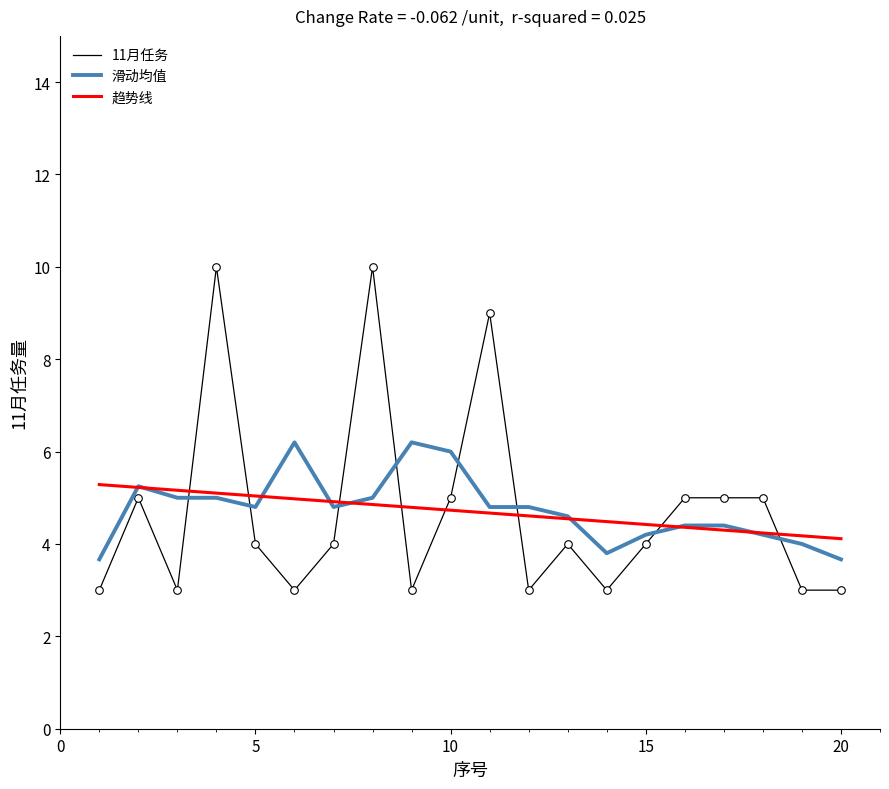

Which series has the widest spread of values?

11月任务